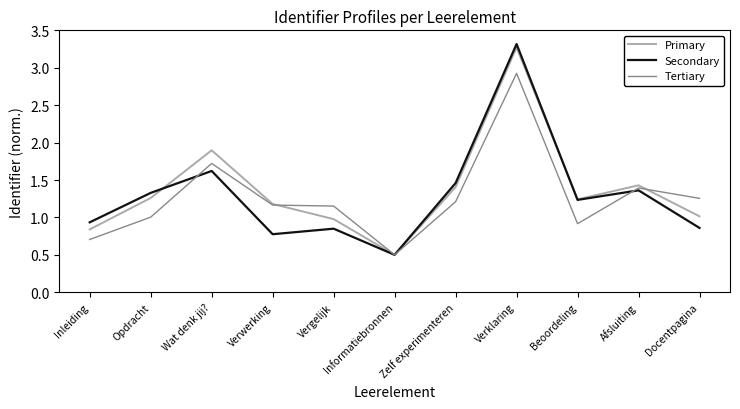

Is it true that Primary equals 0.6 at Vergelijk?

False